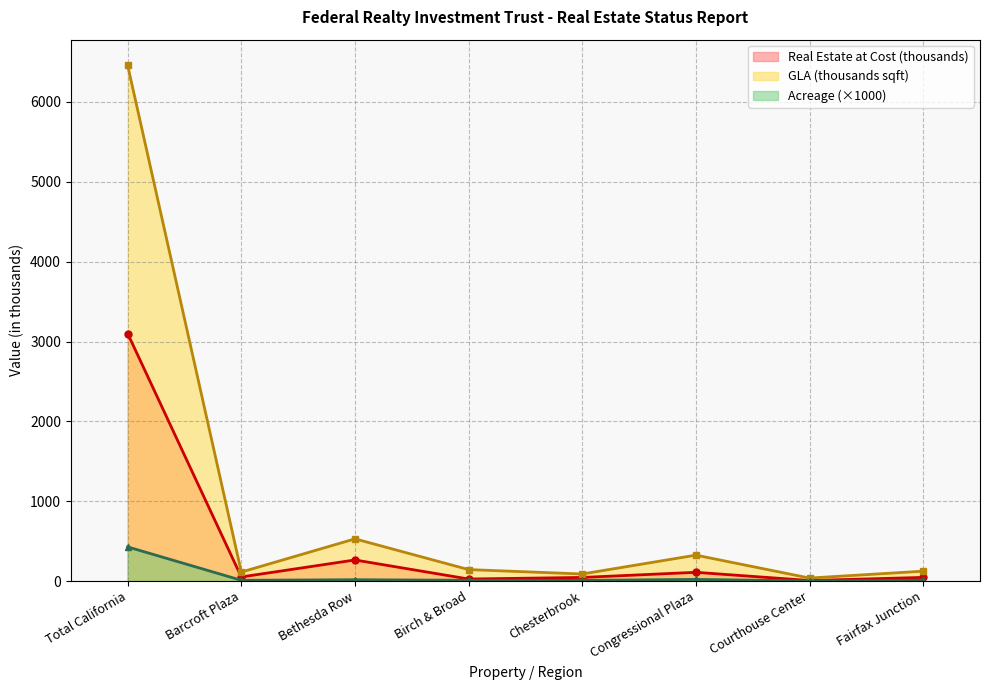

What is the label of the 8th point from the right?

Total California